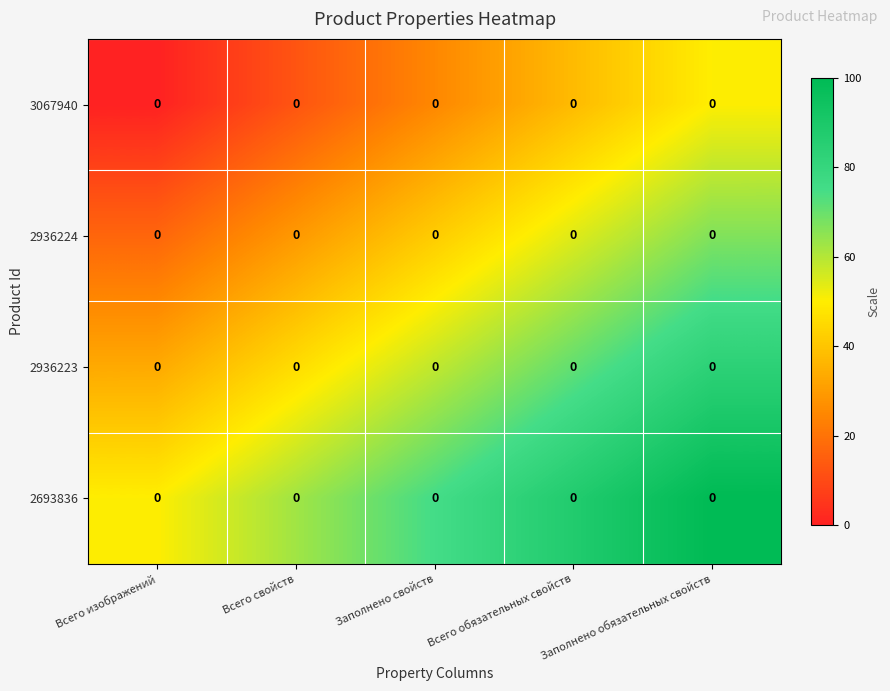

Rank the series by their maximum value, from highest to lowest.

2693836, 2936223, 2936224, 3067940